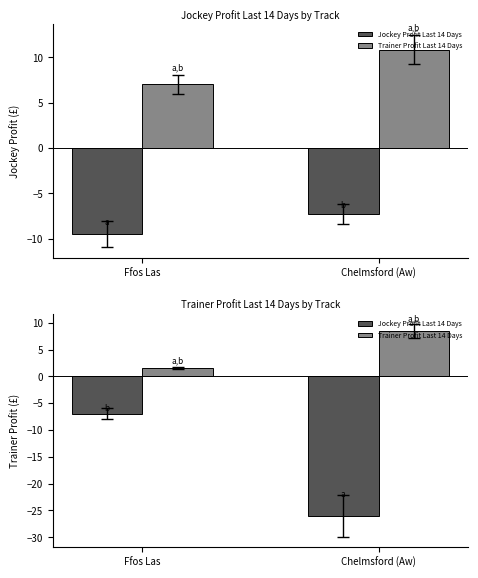

What position from the right is Ffos Las?

2